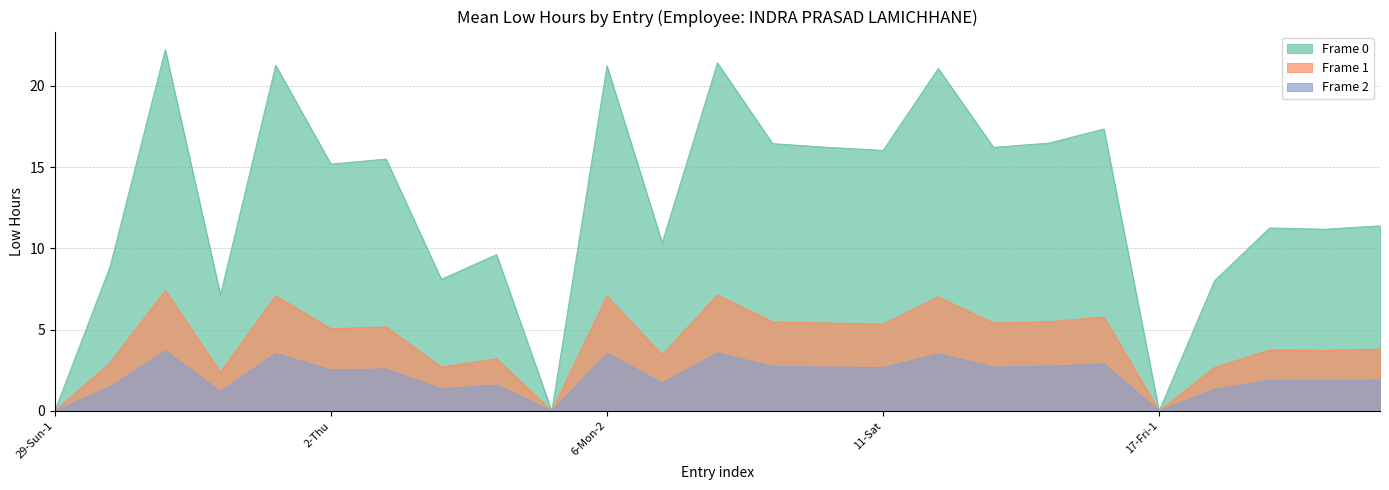

True or false: Frame 1 and Frame 0 cross at least once.

False